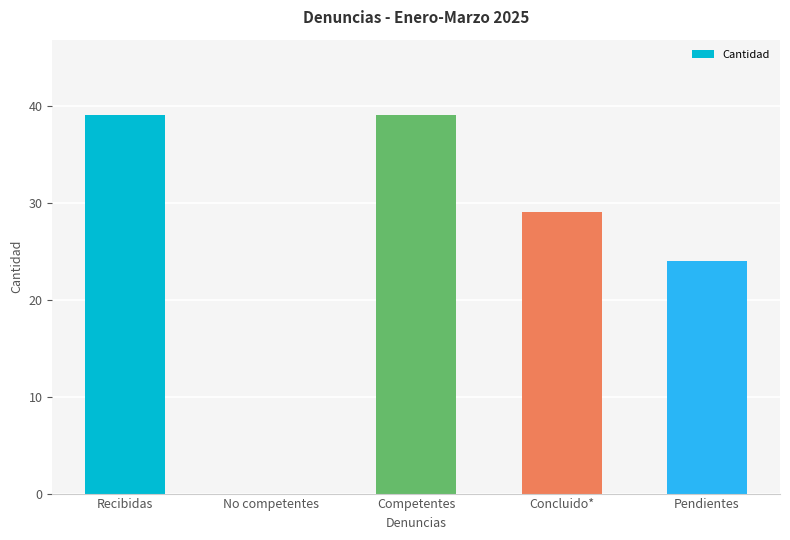

What is the sum of all values?

131